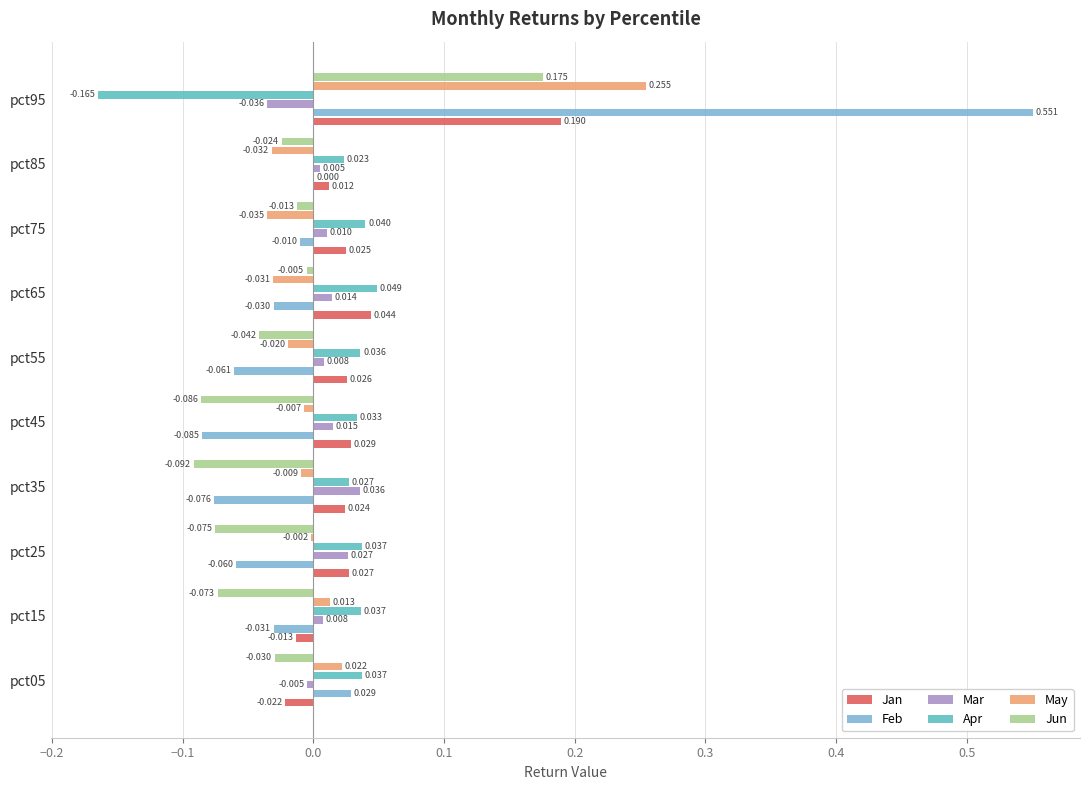

Is the value of Jun at pct25 greater than the value of Apr at pct45?

No